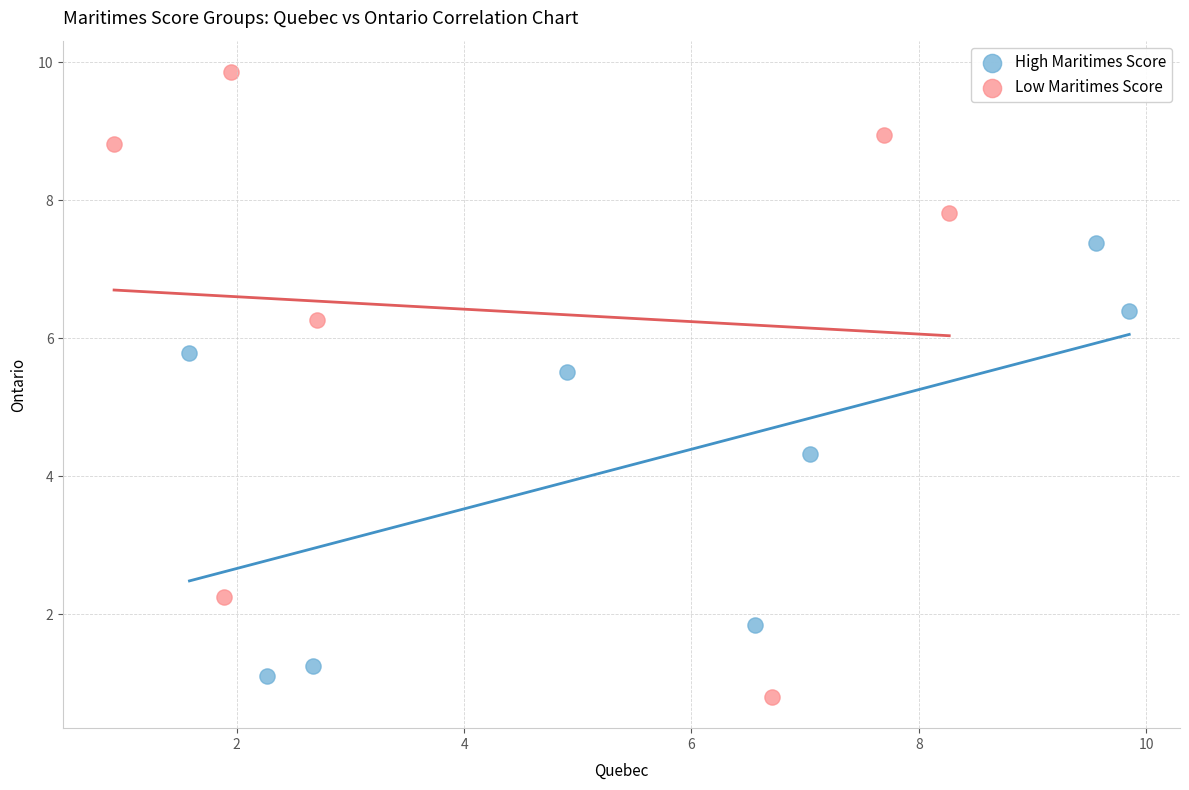

Which series reaches the maximum Y coordinate?

Low Maritimes Score